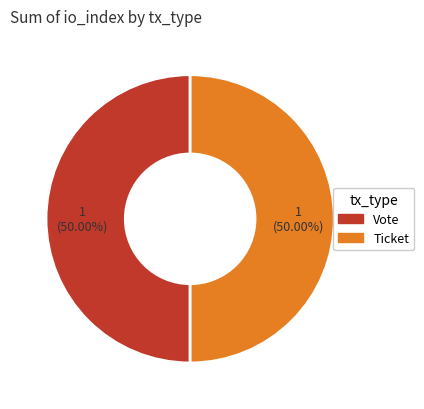

How many slices are in this pie chart?

2